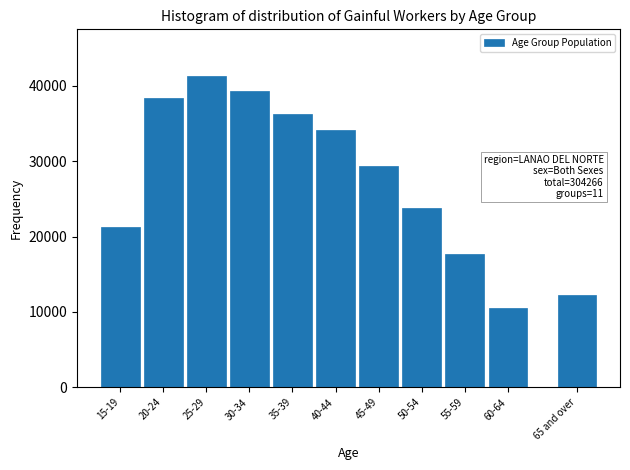

Reading right to left, extract all data points from this chart.

12282	10540	17693	23797	29397	34149	36238	39256	41306	38388	21221